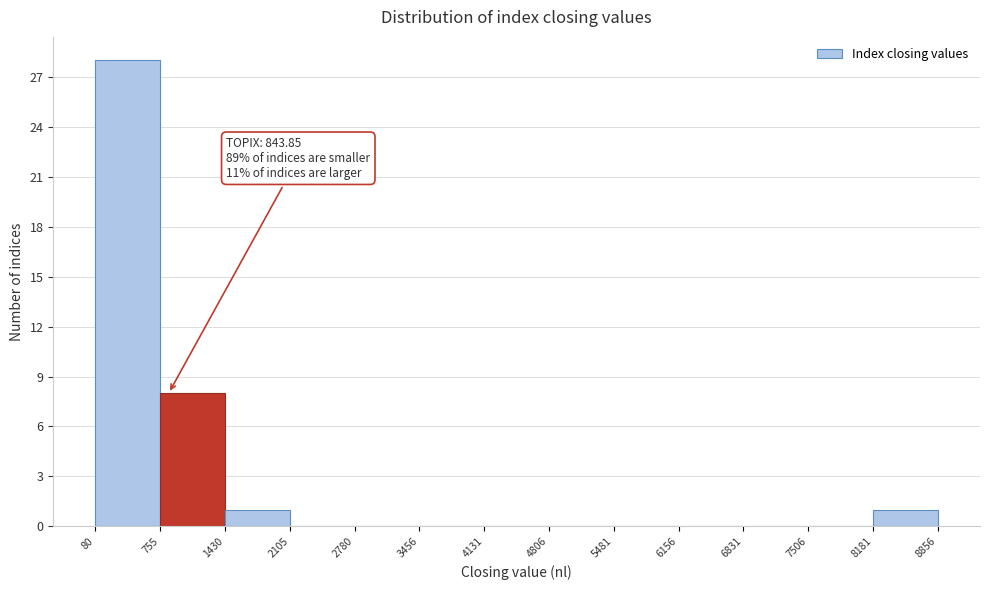

Over which range of the x-axis is the bar tallest?

80 to 755